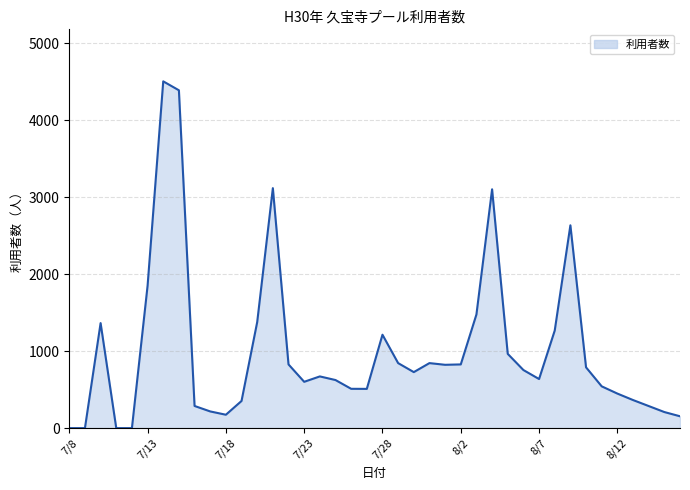

What is the difference between the maximum and minimum values?

4507